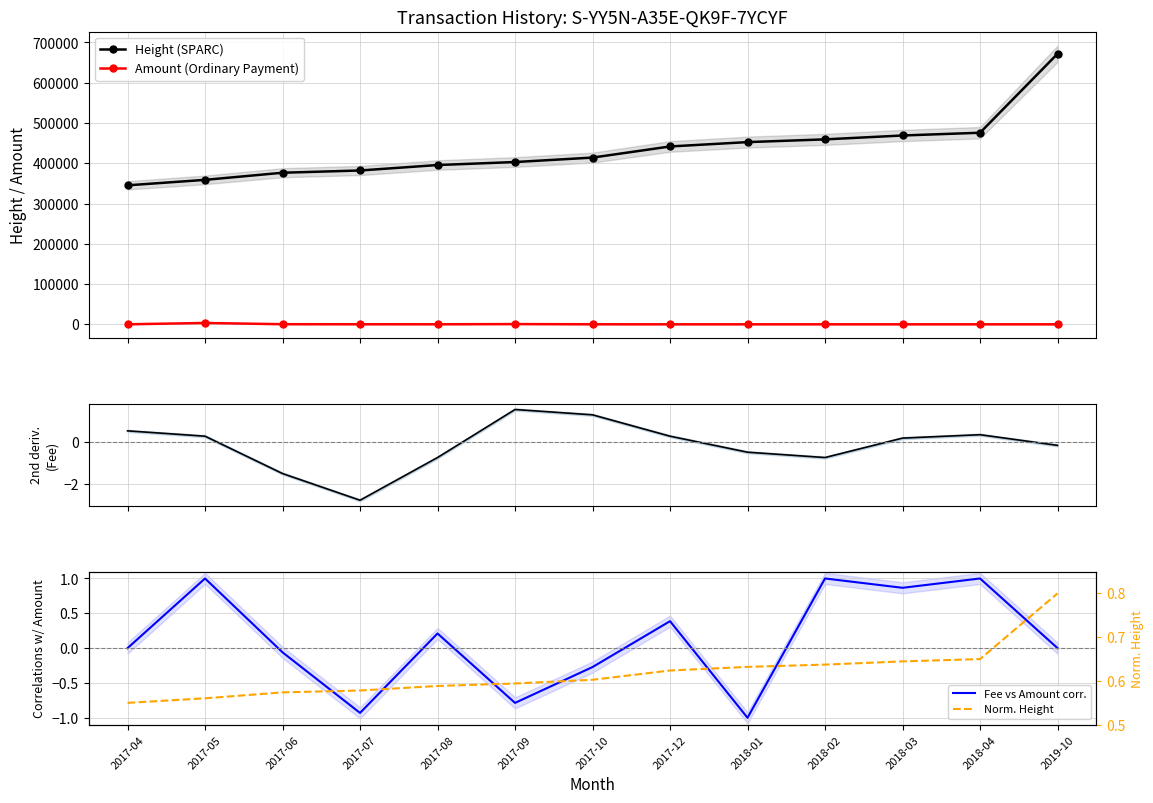

Which series changed the most between 2017-08 and 2018-01?

Height (SPARC)